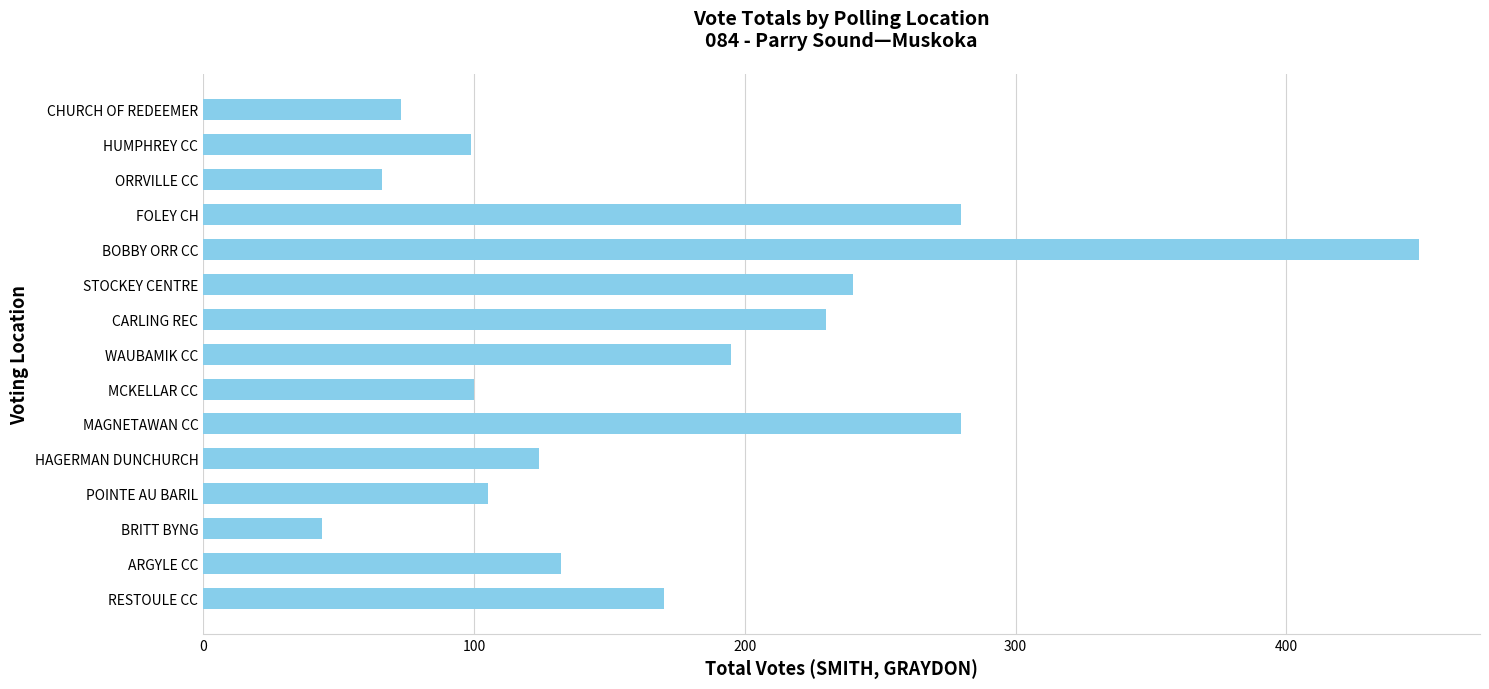

The value at HUMPHREY CC is 99. True or false?

True